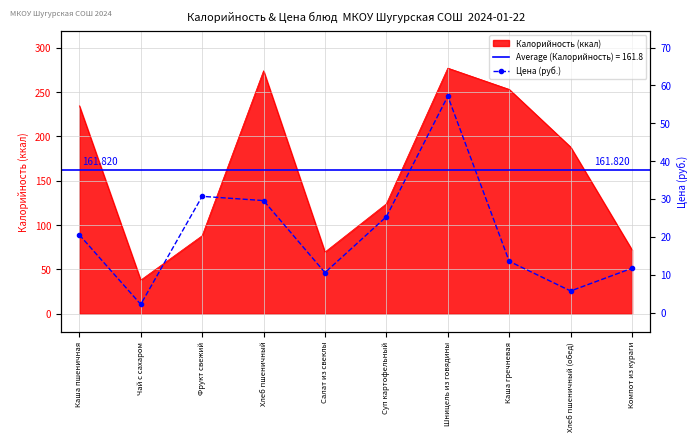

Reading left to right, extract all data points from this chart.

20.6	2.2	30.7	29.6	10.6	25.3	57.1	13.6	5.7	11.7